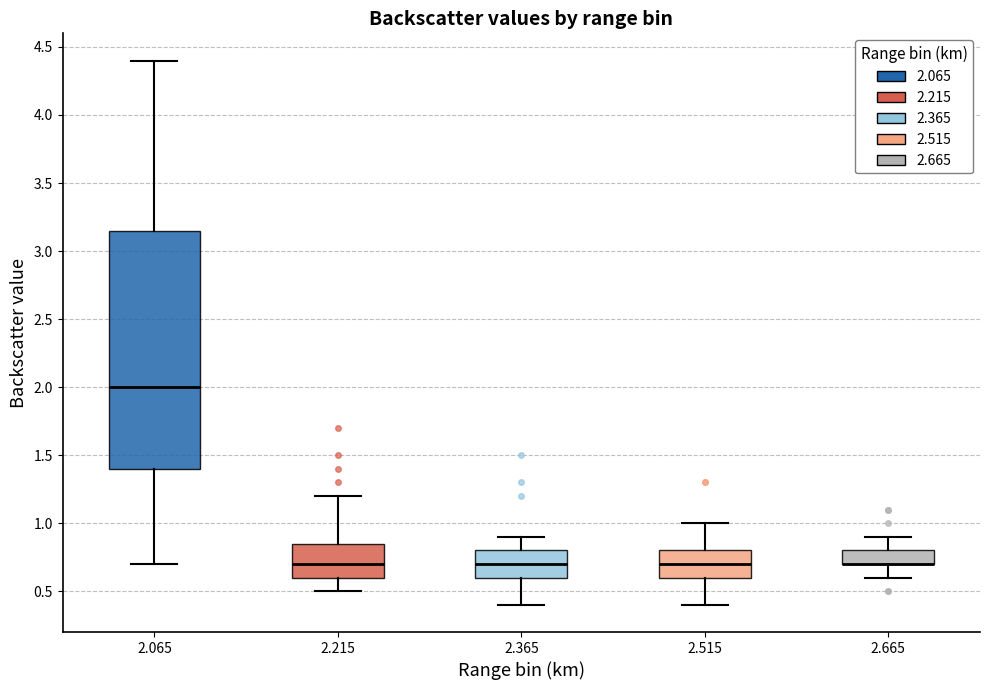

Comparing the boxes themselves (not the whiskers), which one is the tallest?

2.065